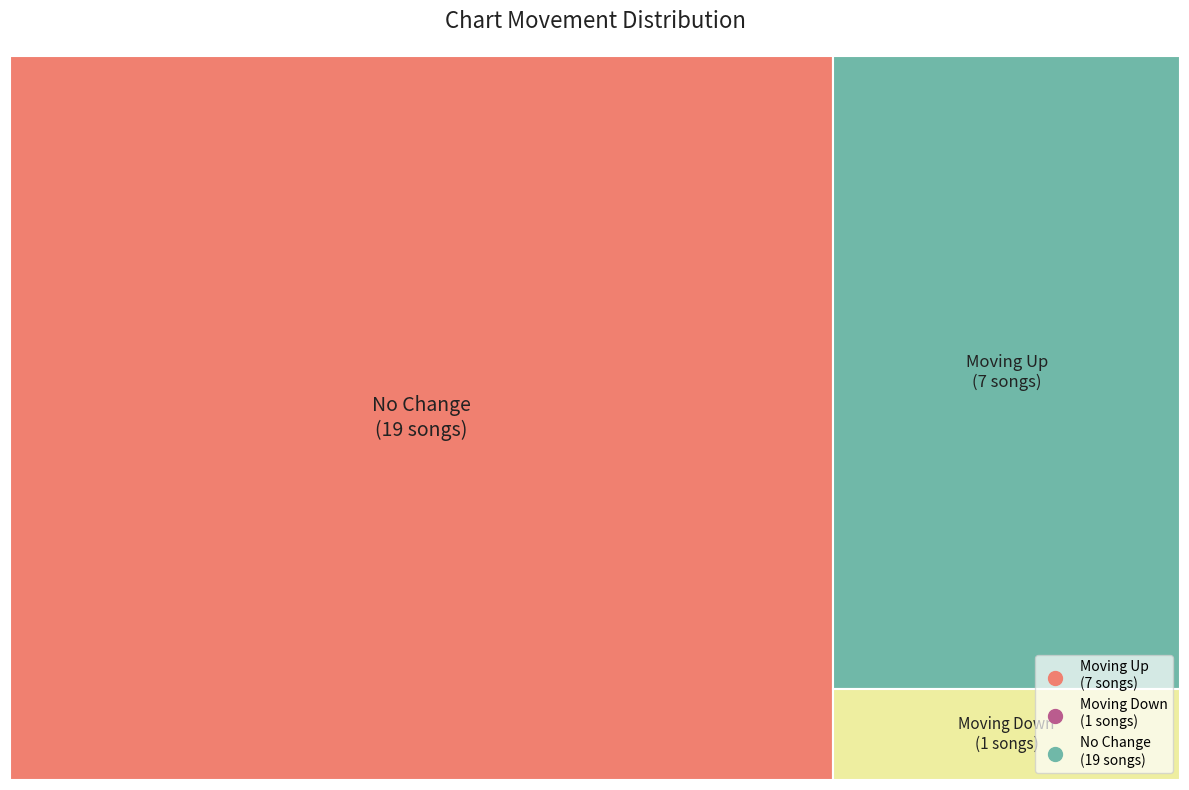

To the nearest percent, what is the difference between the largest and smallest slice percentages?

67%